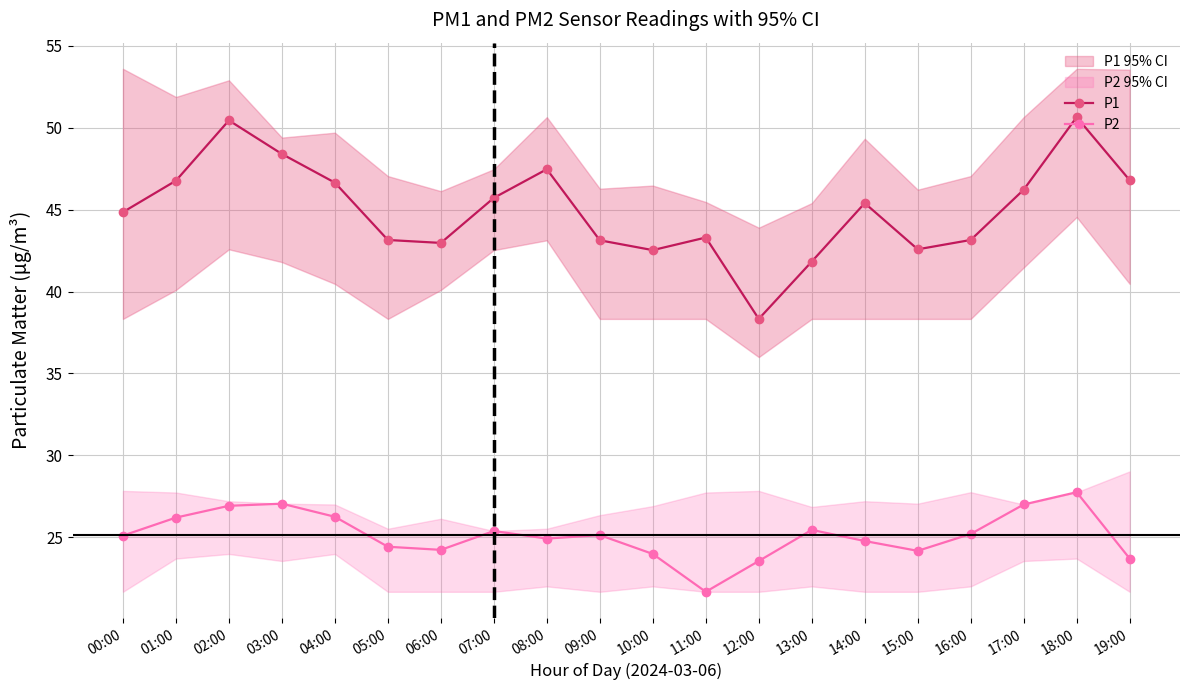

True or false: P1 and P2 intersect in this chart.

False